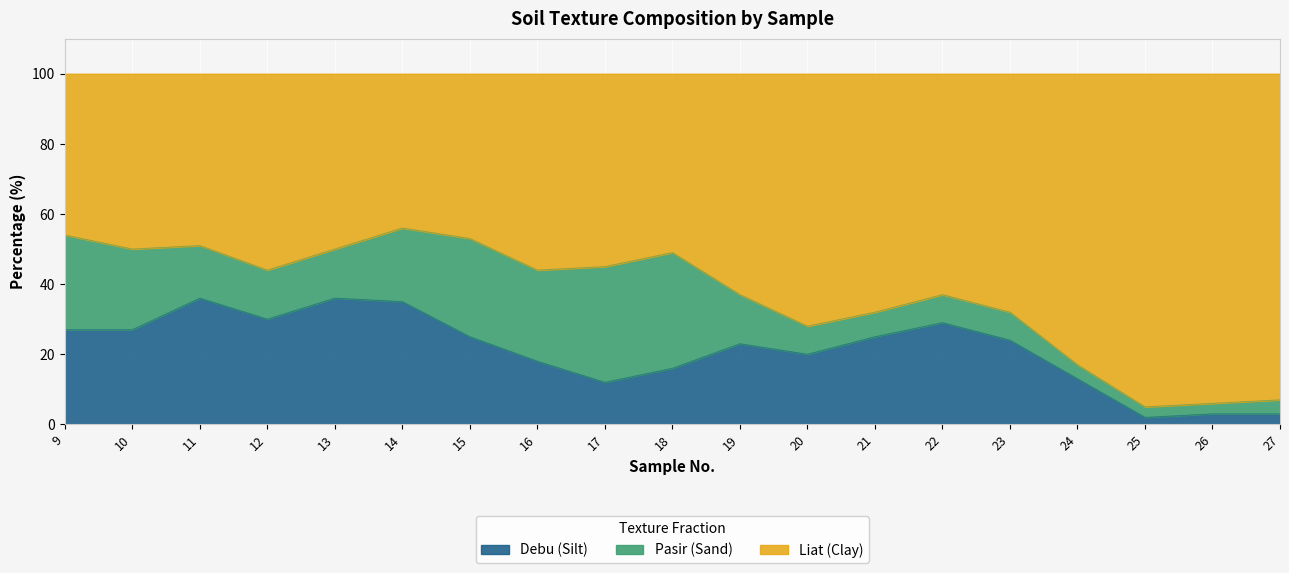

True or false: Debu (Silt) has a value of 29 at 22.

True